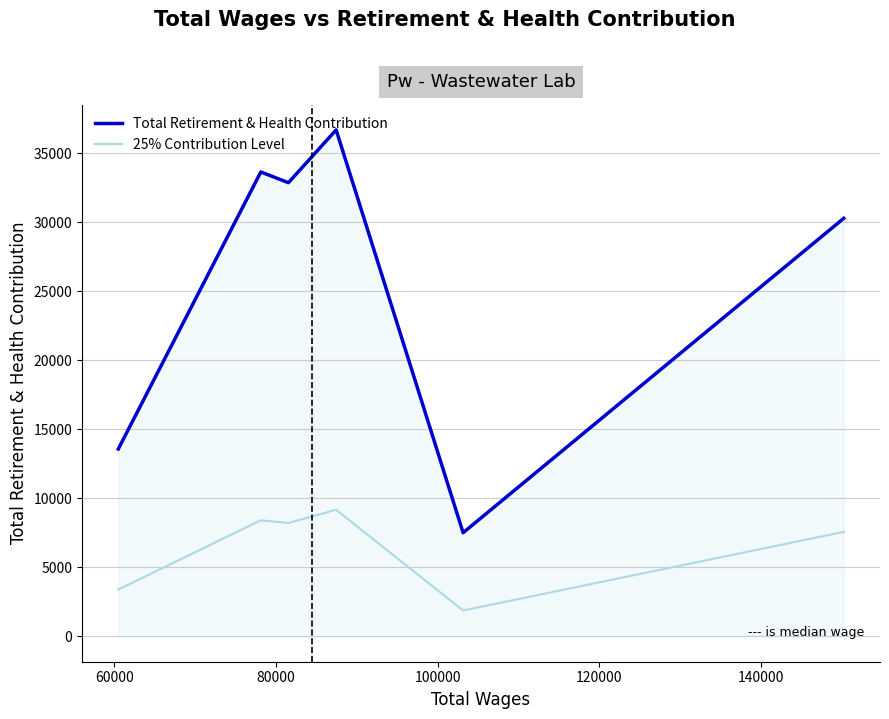

True or false: Total Retirement & Health Contribution has more than 1 points higher than both neighbors.

True